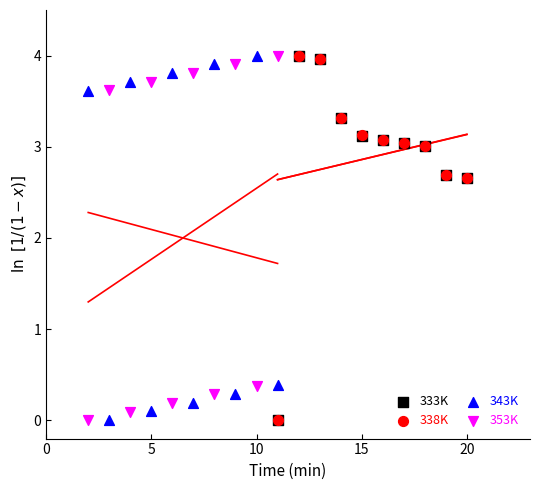

What are all the series names shown in the legend?

333K, 338K, 343K, 353K